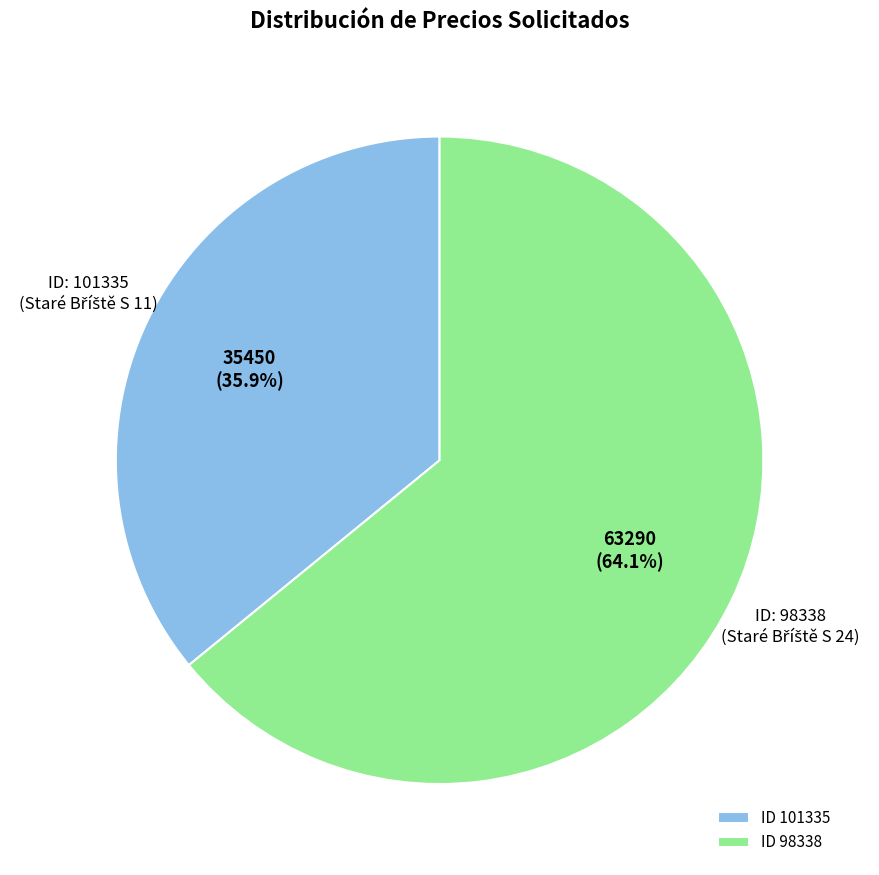

Combined, what portion of the pie is ID 98338 and ID 101335?

100.0%